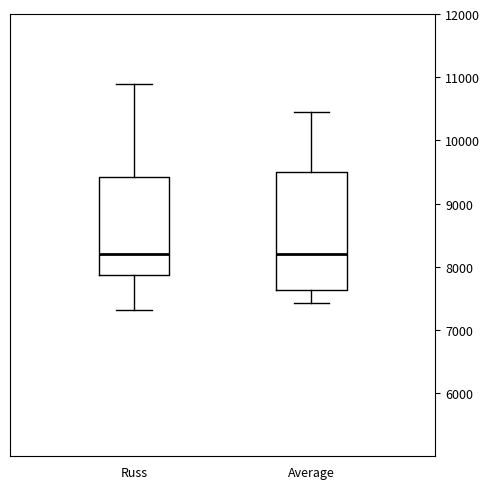

Comparing the boxes themselves (not the whiskers), which one is the tallest?

Average